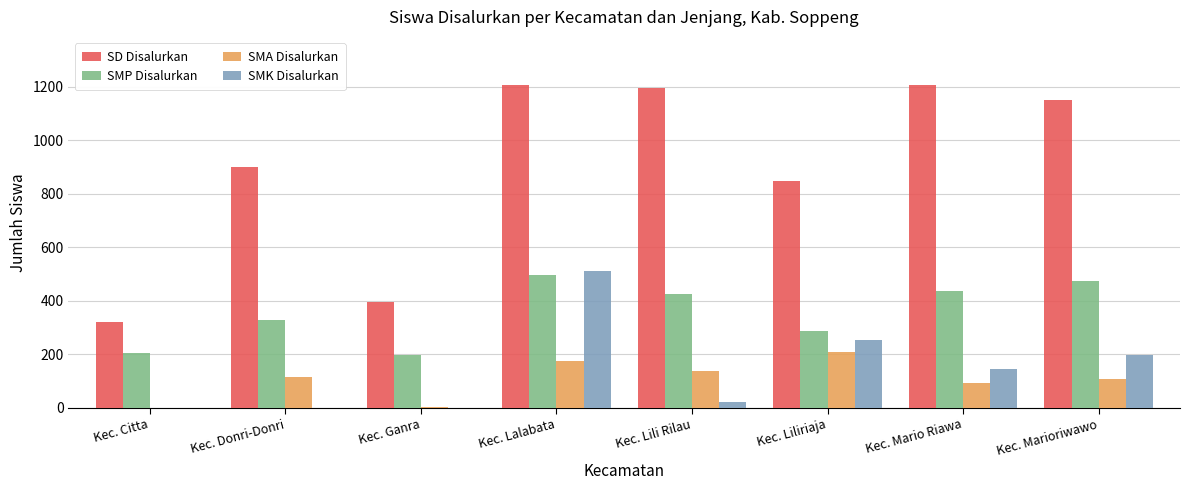

At which label does SMA Disalurkan reach its peak?

Kec. Liliriaja